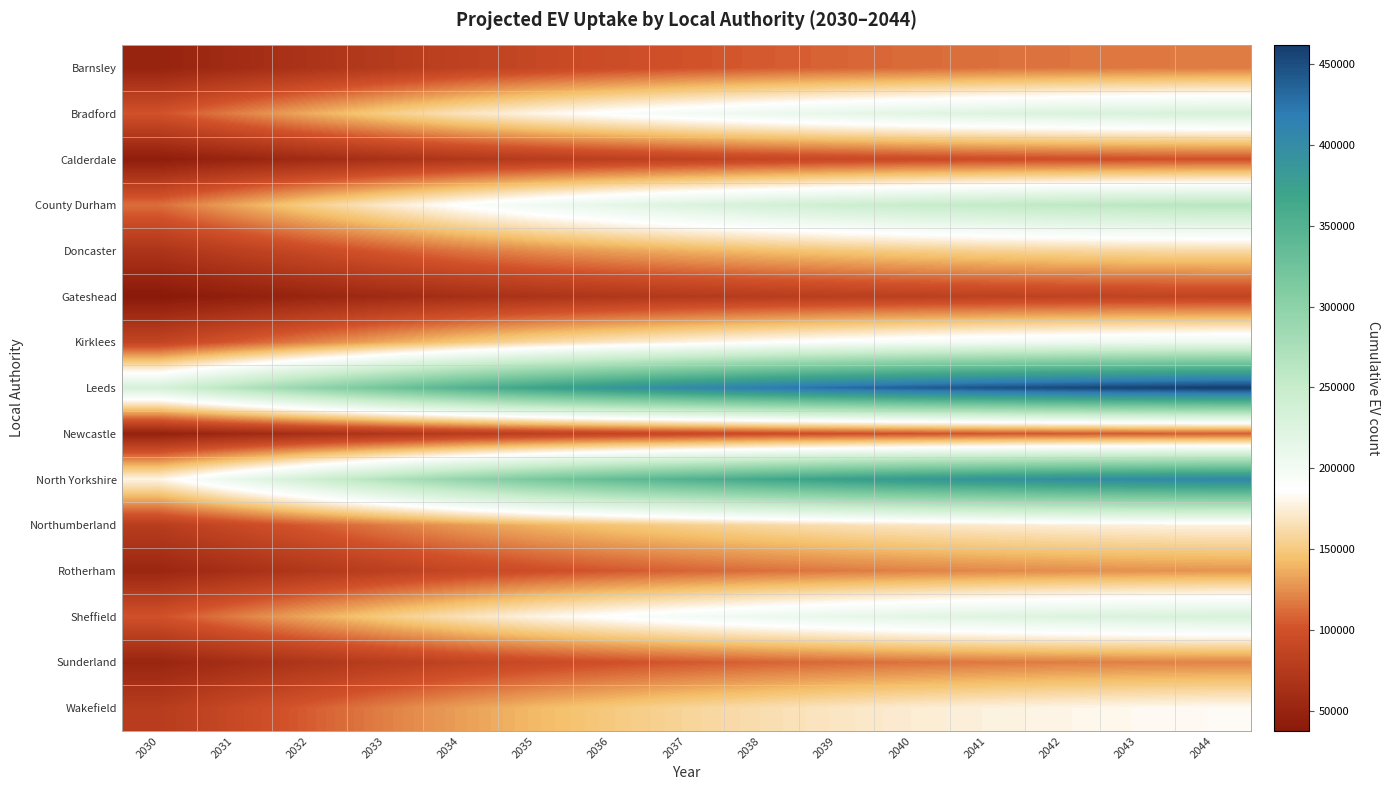

Rank the series at 2043 from highest to lowest value.

Leeds, North Yorkshire, County Durham, Bradford, Sheffield, Kirklees, Wakefield, Northumberland, Doncaster, Rotherham, Sunderland, Barnsley, Newcastle, Calderdale, Gateshead